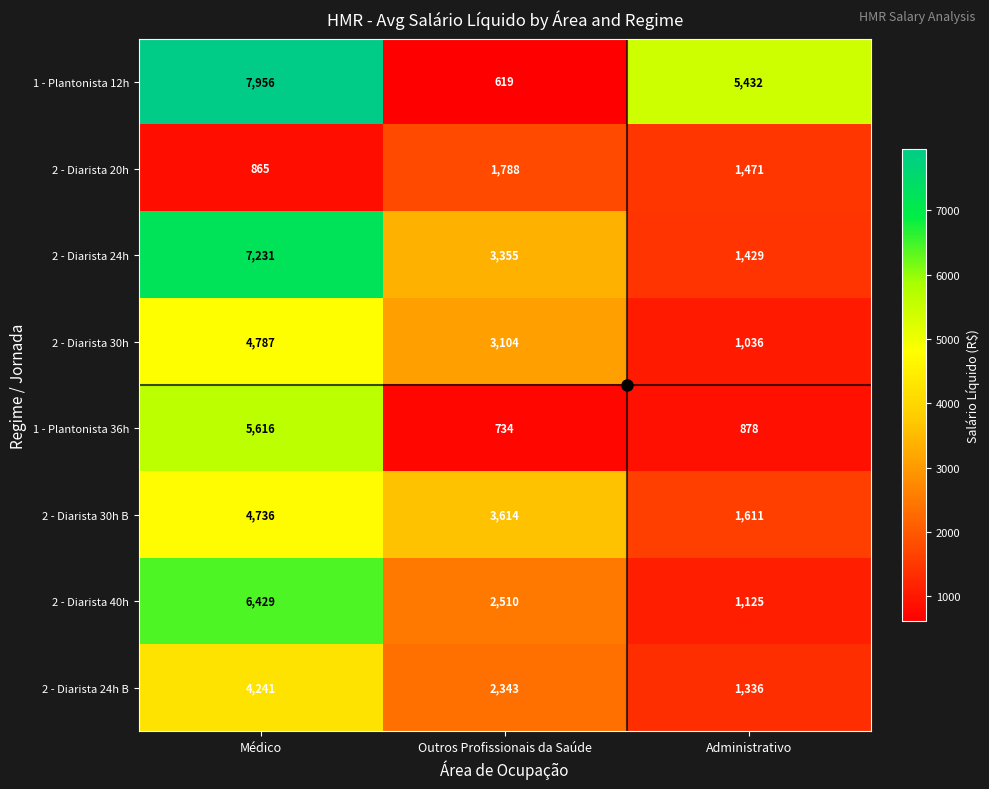

Where is 2 - Diarista 30h nearest to the value 2911?

Outros Profissionais da Saúde